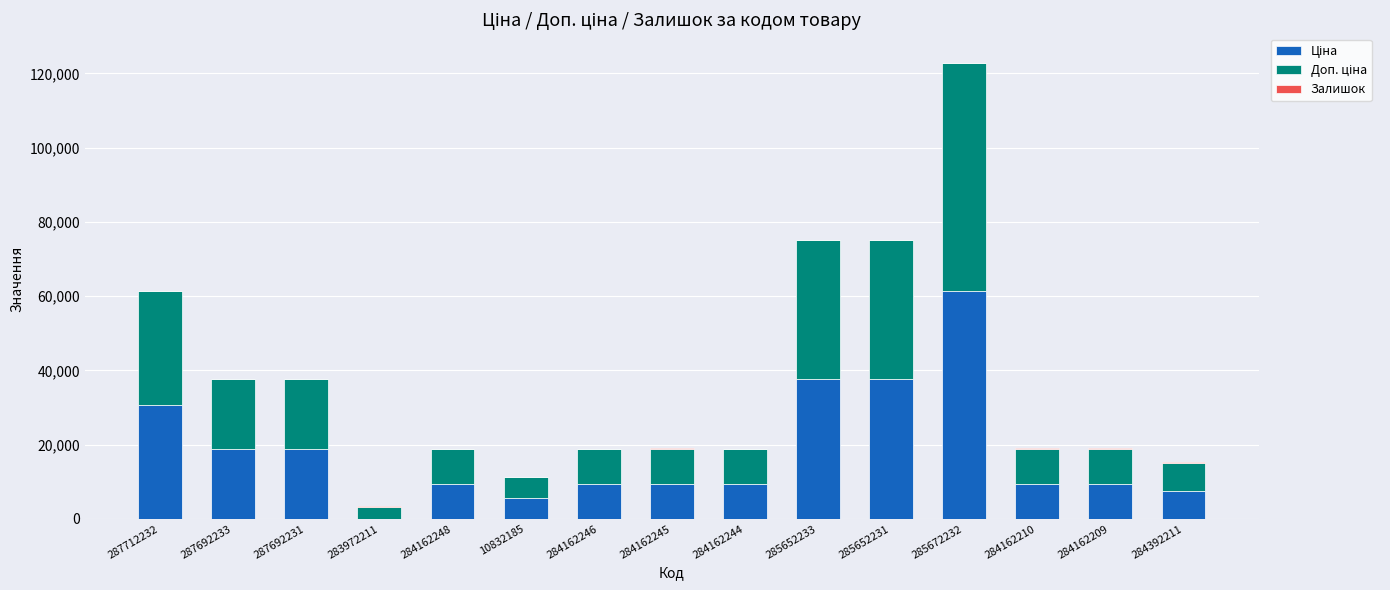

What is the total value across all series at 287712232?

61434.3